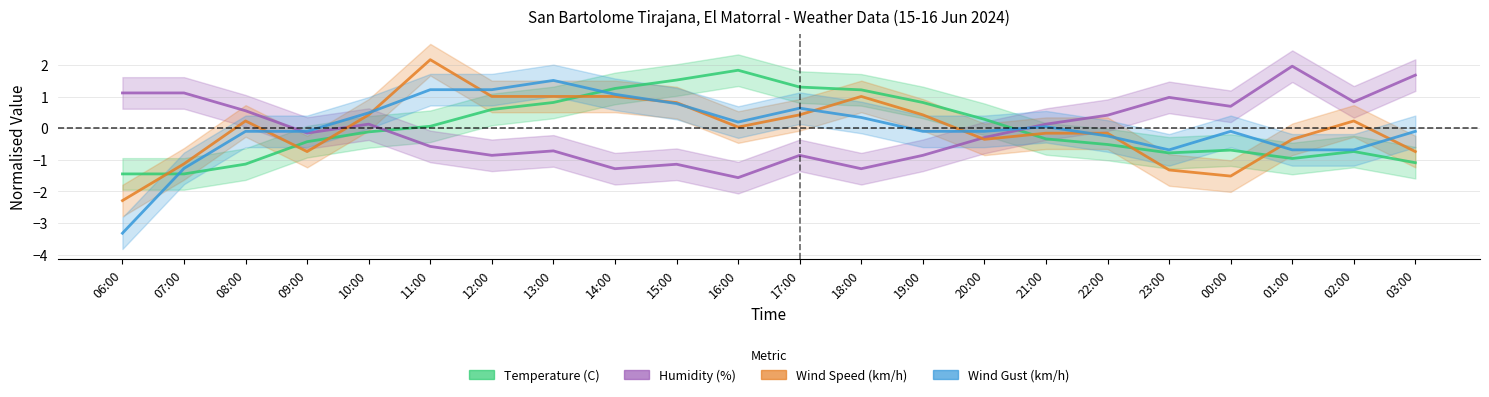

Which series has the largest total across all categories?

Wind Gust (km/h)